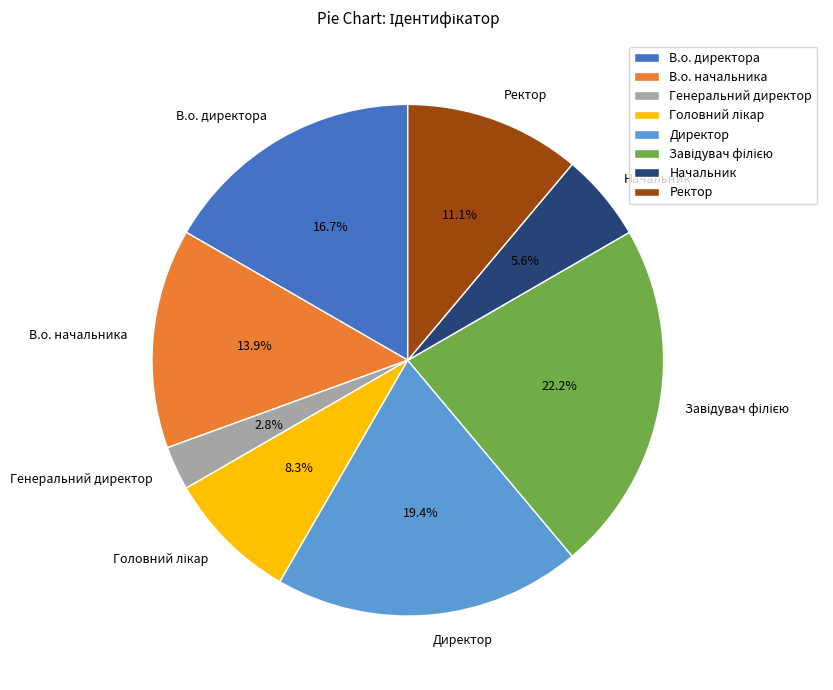

What percentage is the Директор slice, to the nearest percent?

19%